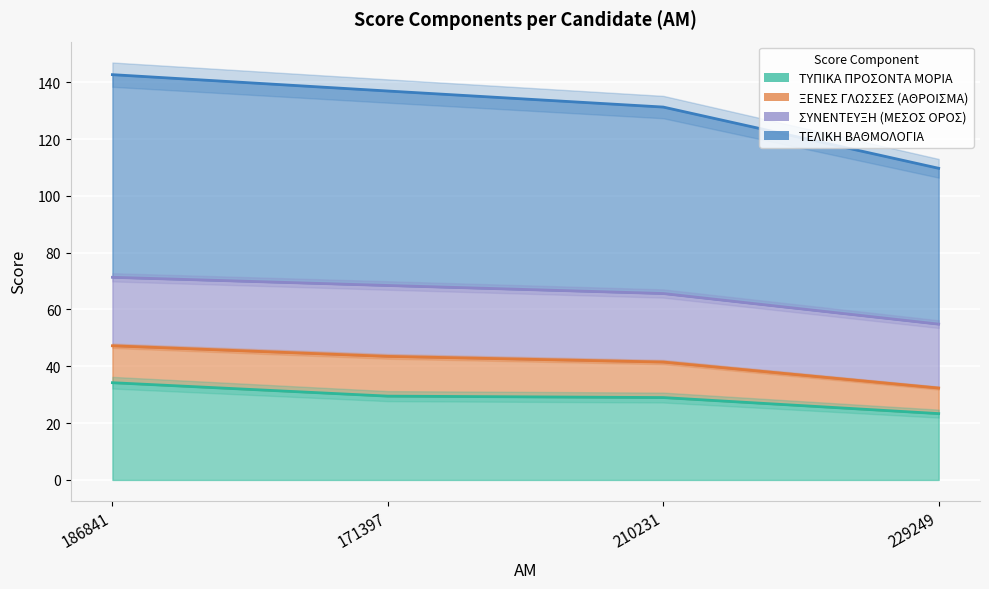

At which label does ΤΕΛΙΚΗ ΒΑΘΜΟΛΟΓΙΑ reach its peak?

186841